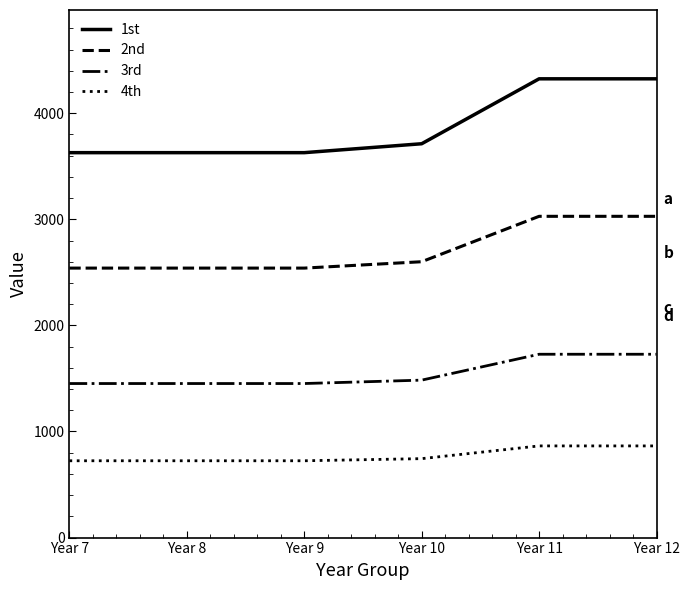

What is the difference between the 4th values at Year 9 and Year 11?

140